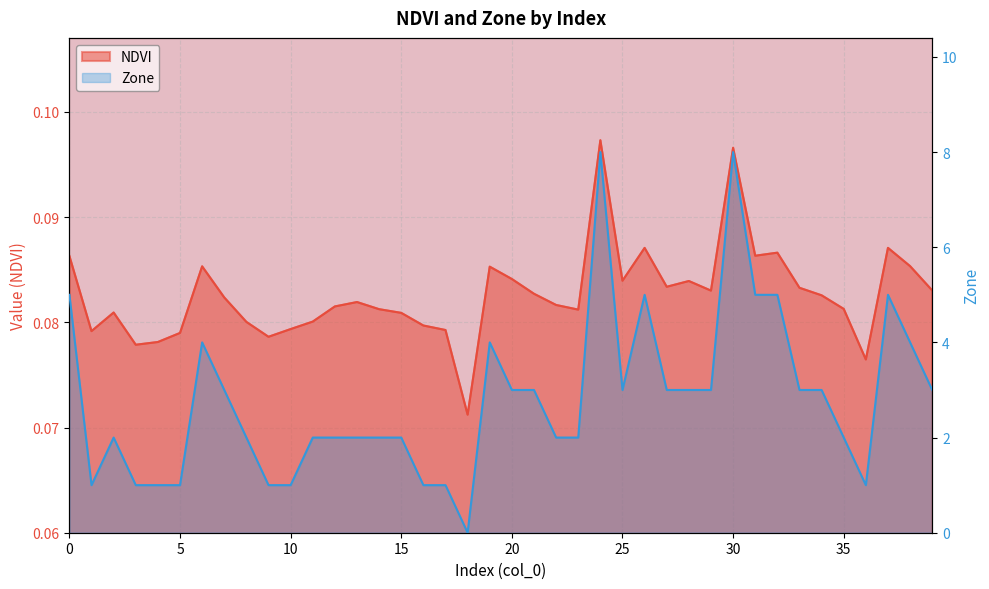

Between 16 and 28, which series saw the biggest shift?

Zone